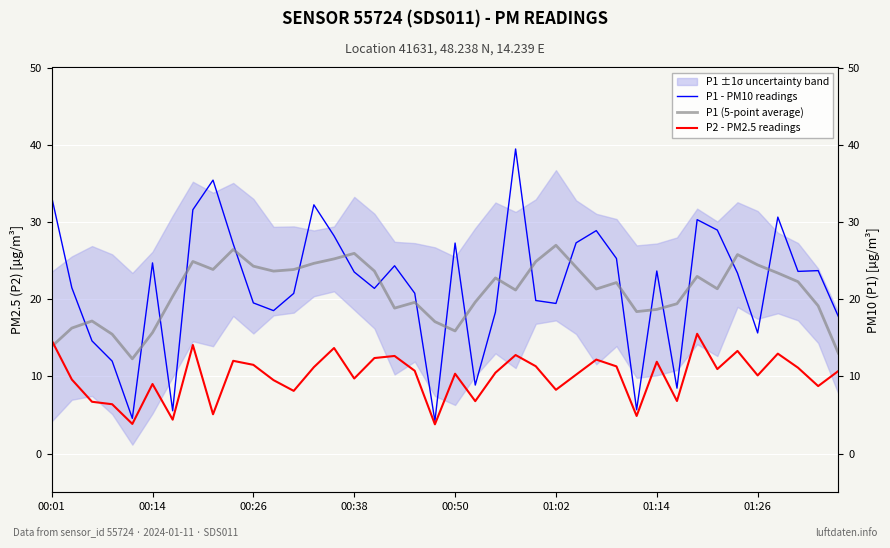

Which series has the widest spread of values?

P1 - PM10 readings